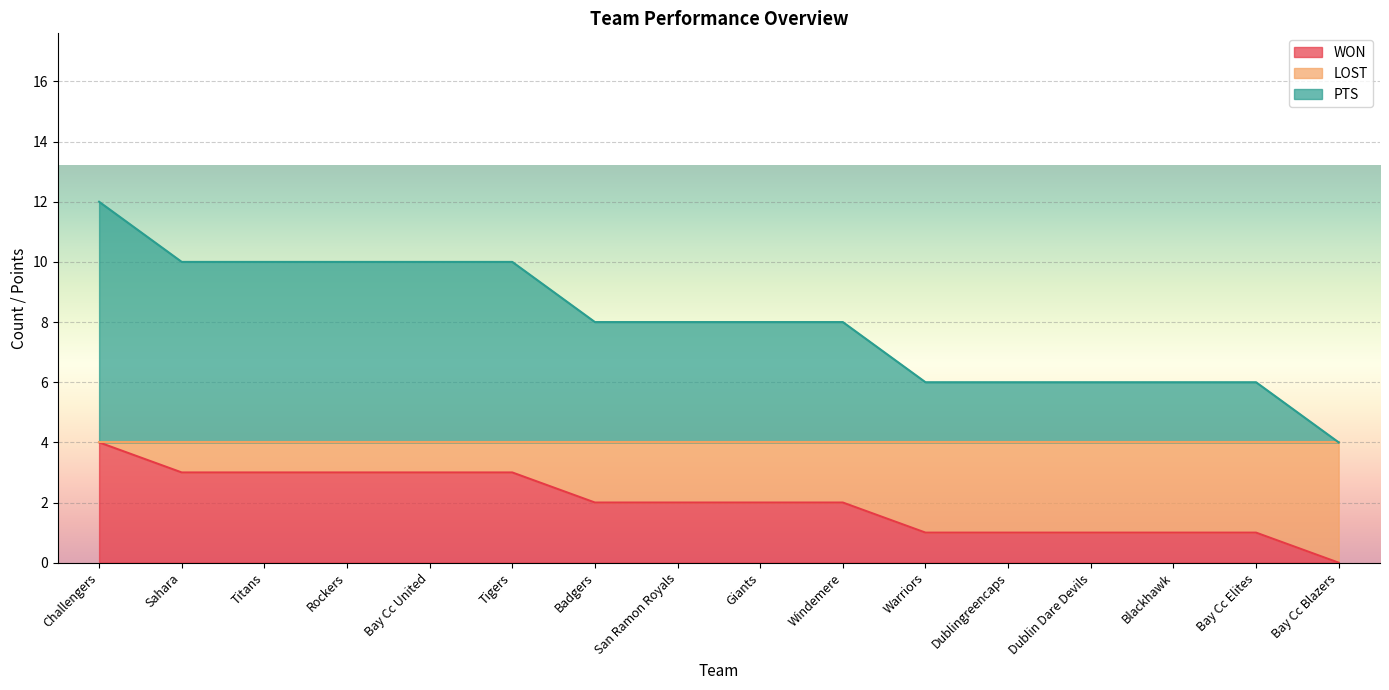

True or false: WON and LOST intersect in this chart.

False